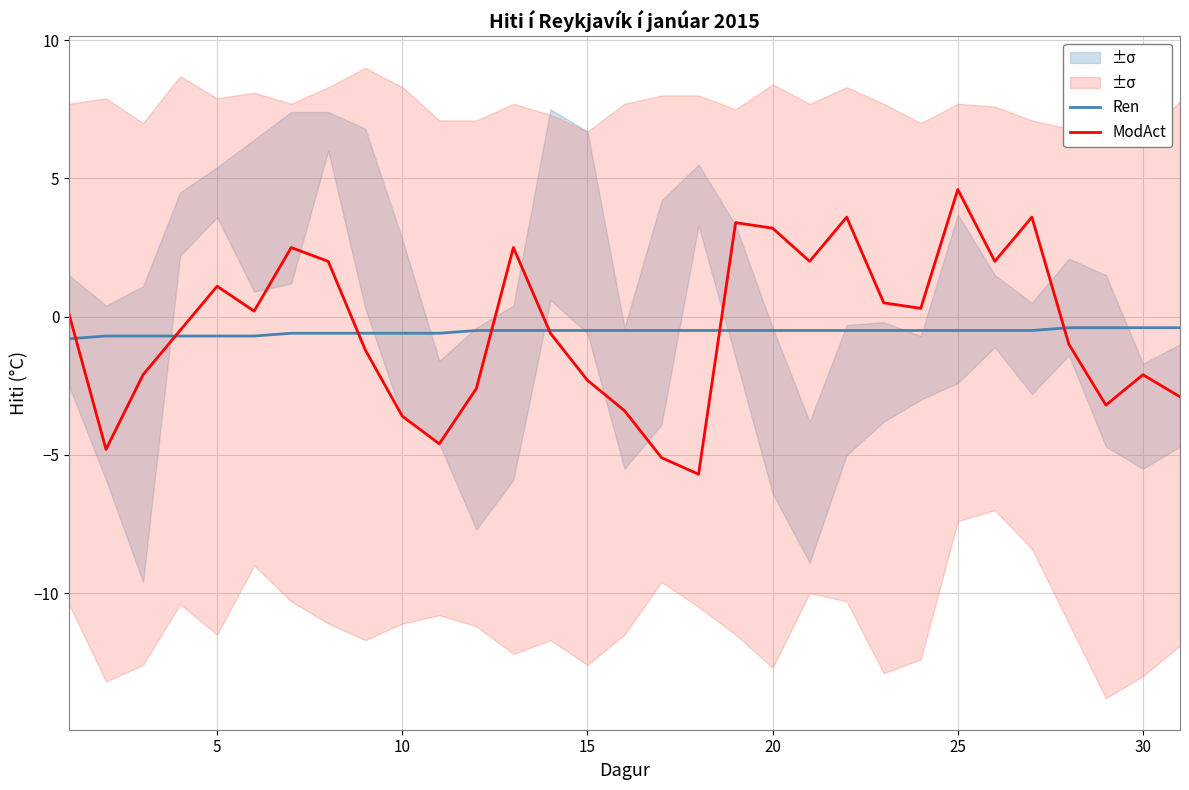

Which series has the largest total across all categories?

ModAct